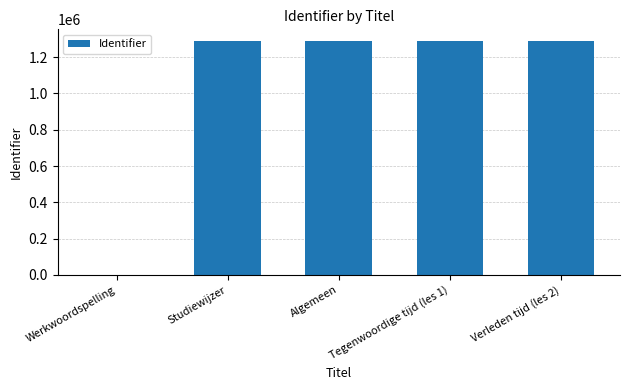

What is the maximum value shown in the chart?

1288670